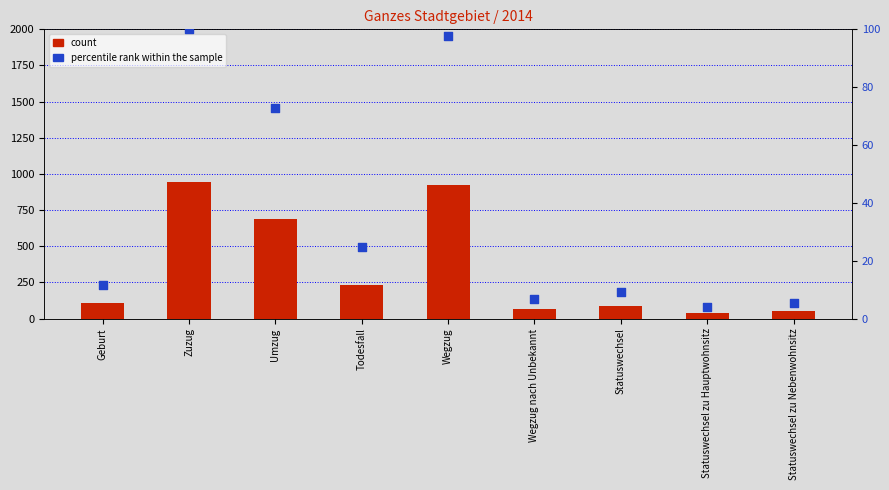

Which series has the largest Y range (max minus min)?

count